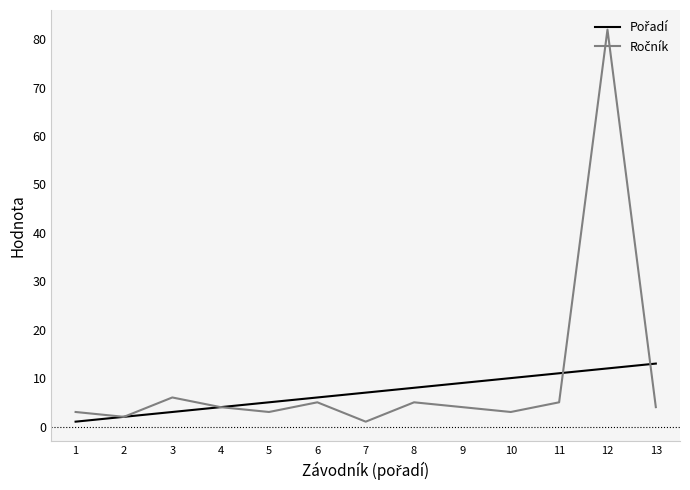

At which category is the sum across all series the highest?

12